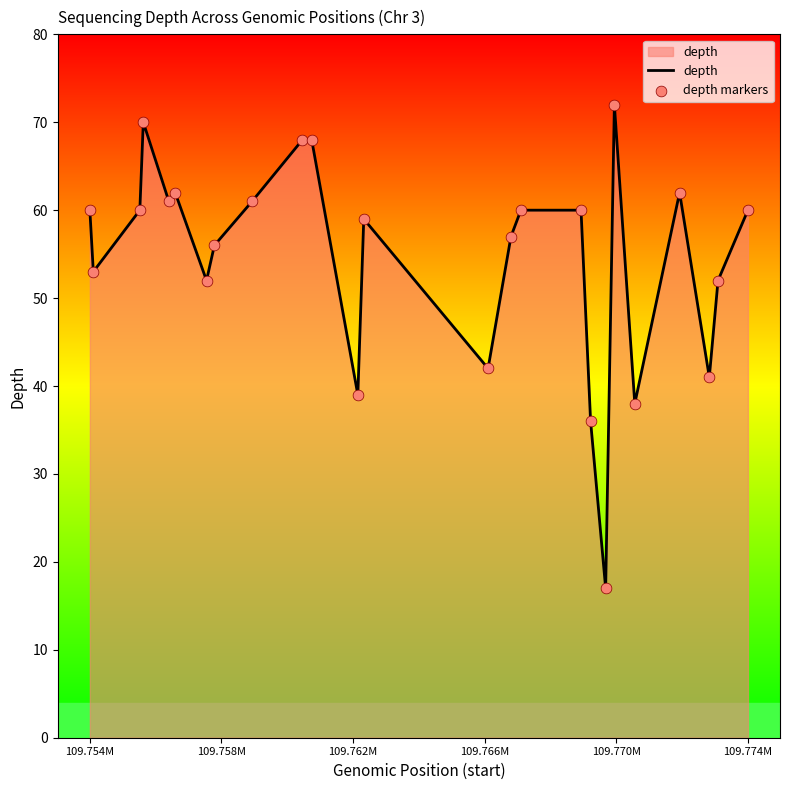

What is the minimum value shown in the chart?

17